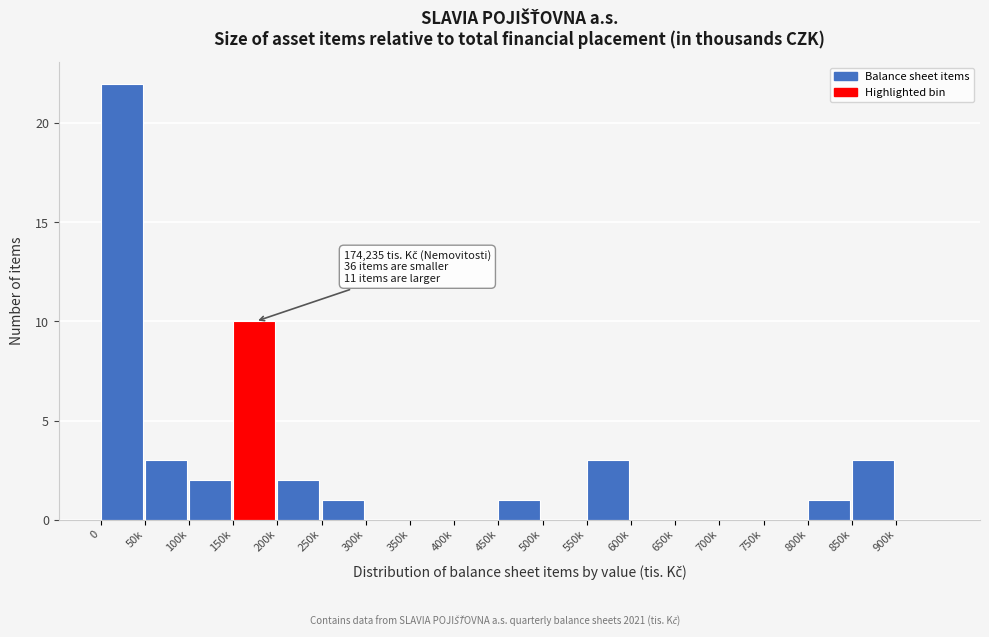

Reading left to right, transcribe all the data shown in this chart.

0=22	50k=3	100k=2	150k=10	200k=2	250k=1	300k=0	350k=0	400k=0	450k=1	500k=0	550k=3	600k=0	650k=0	700k=0	750k=0	800k=1	850k=3	900k=0